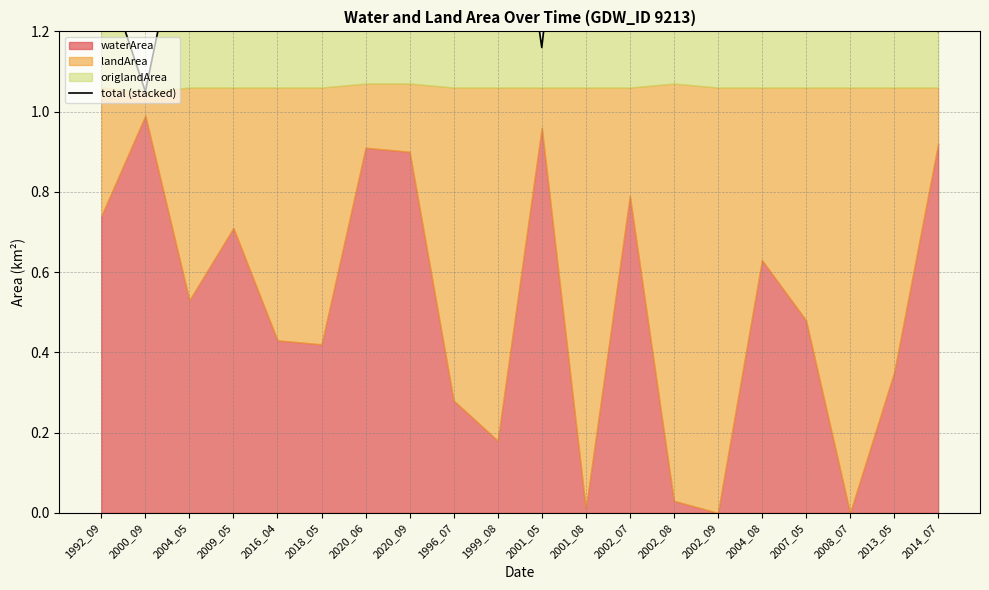

What is the difference between the values at 2013_05 and 2001_08?

0.3